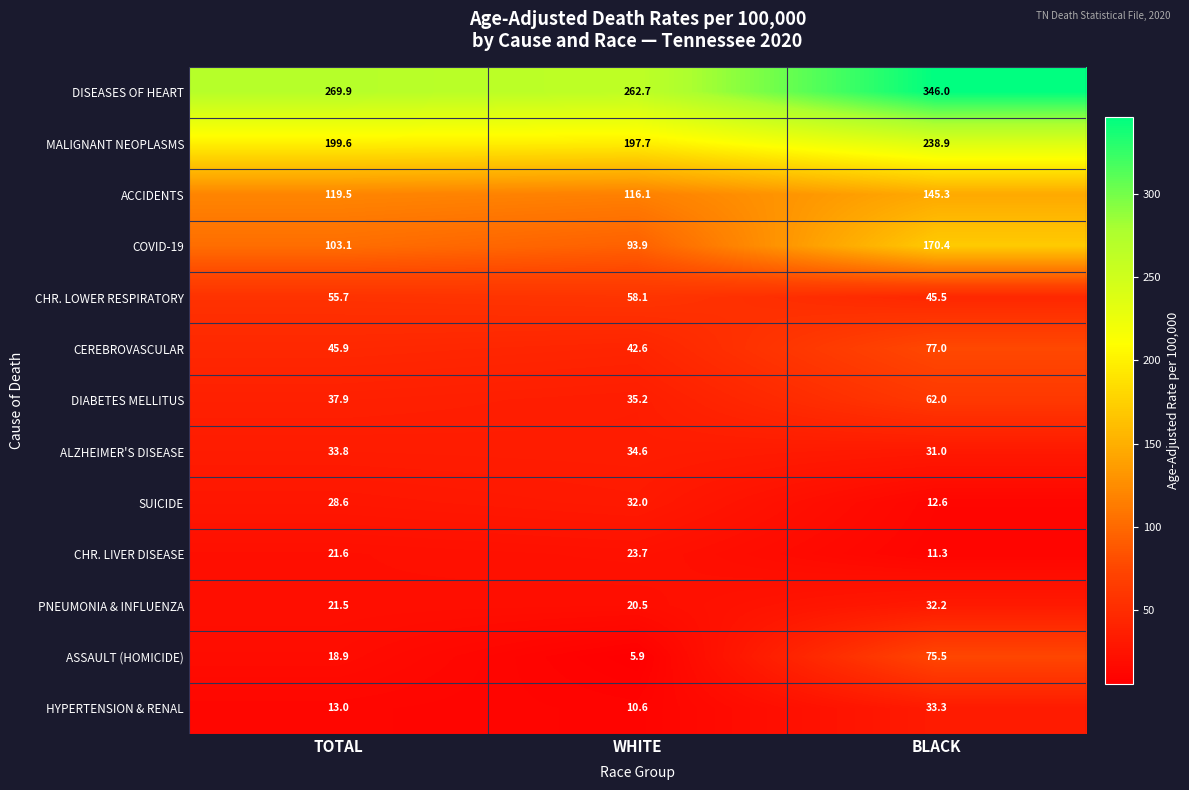

Which series has the widest spread of values?

DISEASES OF HEART